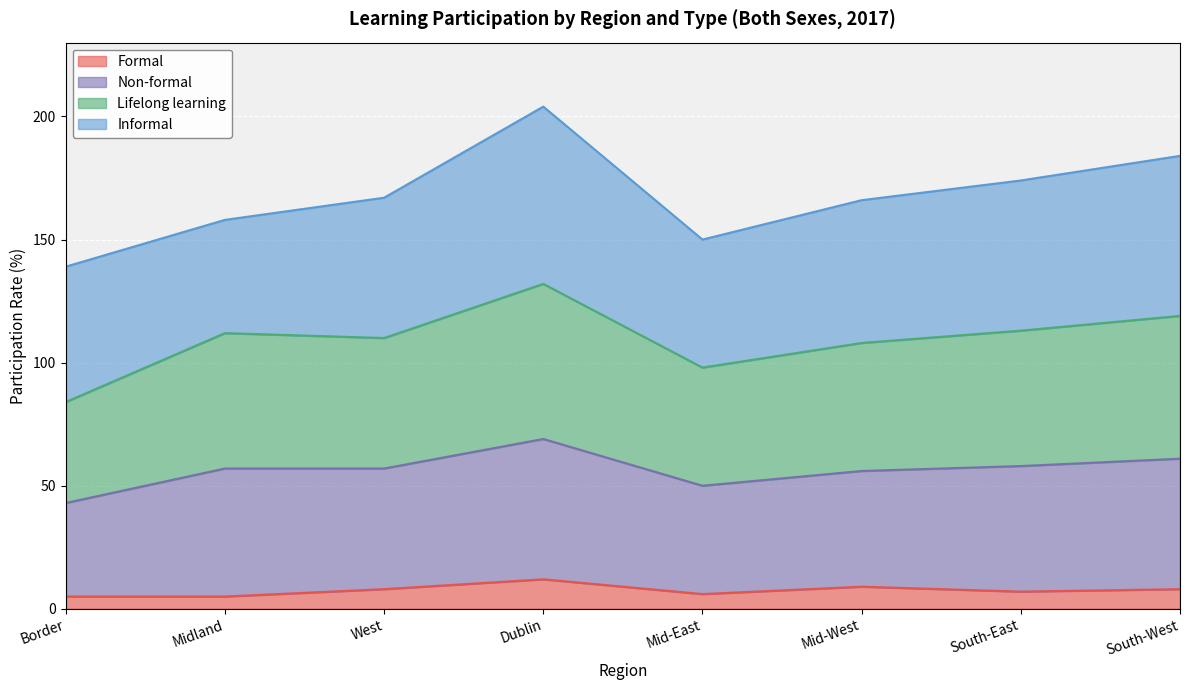

Does the chart display data point markers on the line(s)?

No